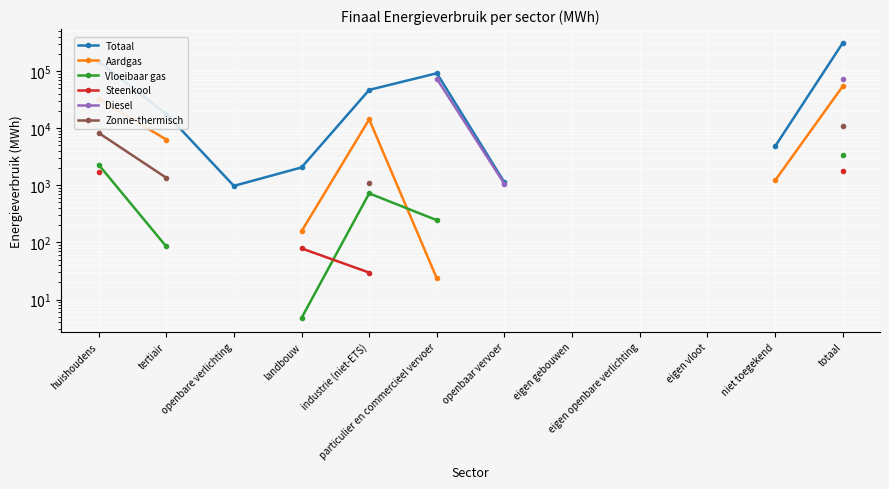

What is the sum of the Zonne-thermisch values at huishoudens and industrie (niet-ETS)?

9391.2